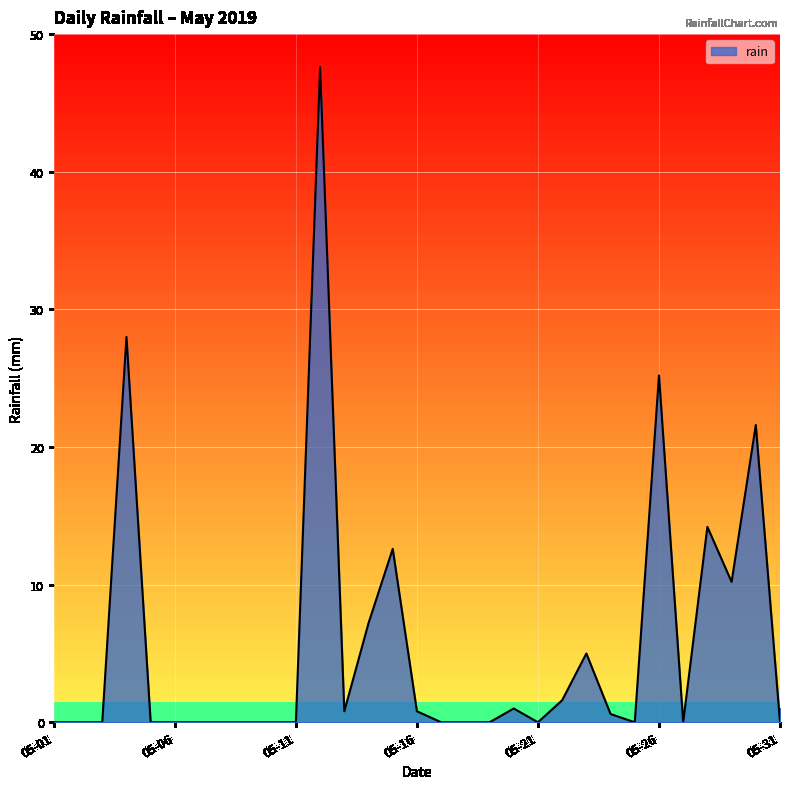

What is the maximum value shown in the chart?

47.6